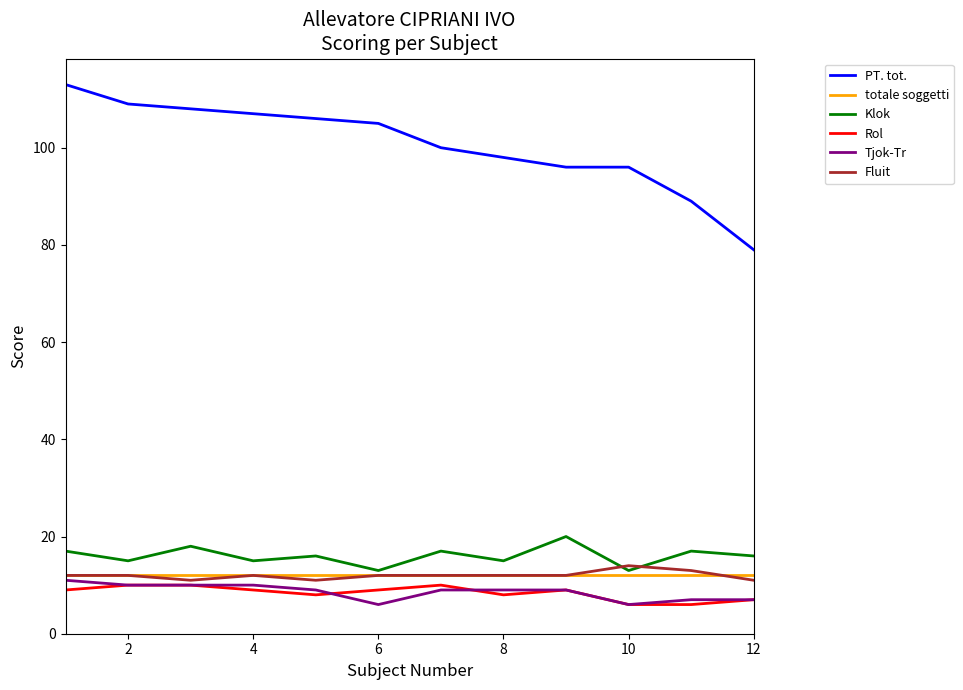

What is the minimum value shown in the chart?

6